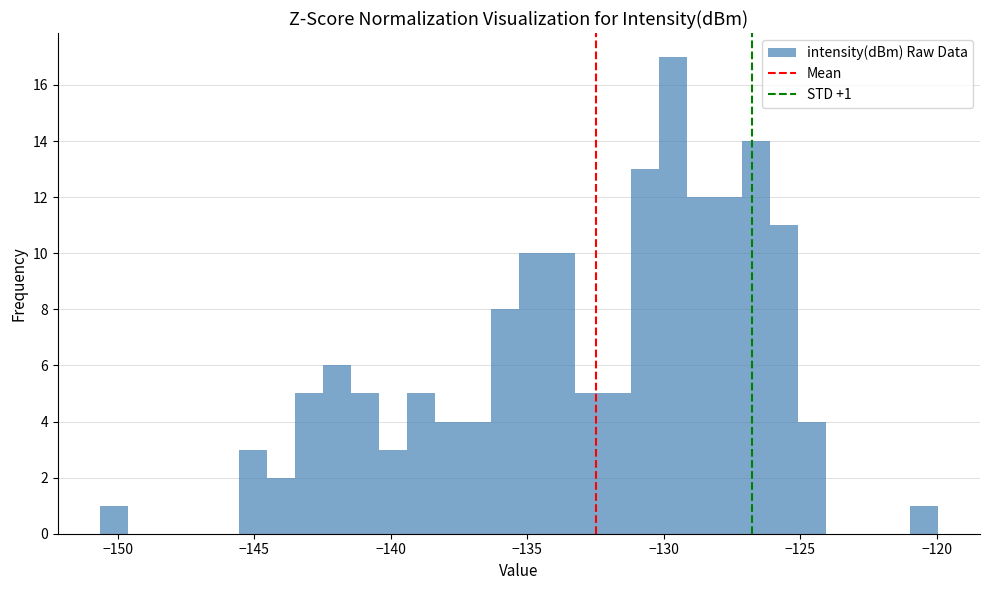

Read against the x-axis, roughly where is the centre of the tallest bar?

-129.5